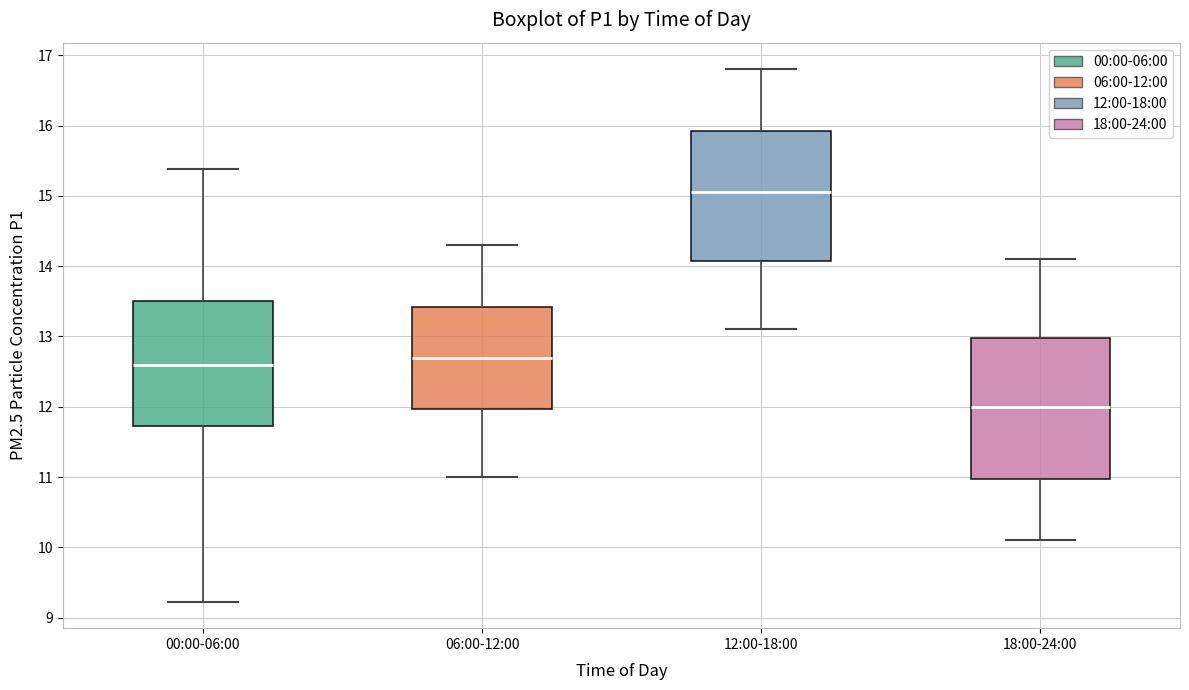

Where does the upper whisker of the box for 18:00-24:00 end on the y-axis? The values are not printed on the chart, so give them approximately, as read against the axis.

14.1